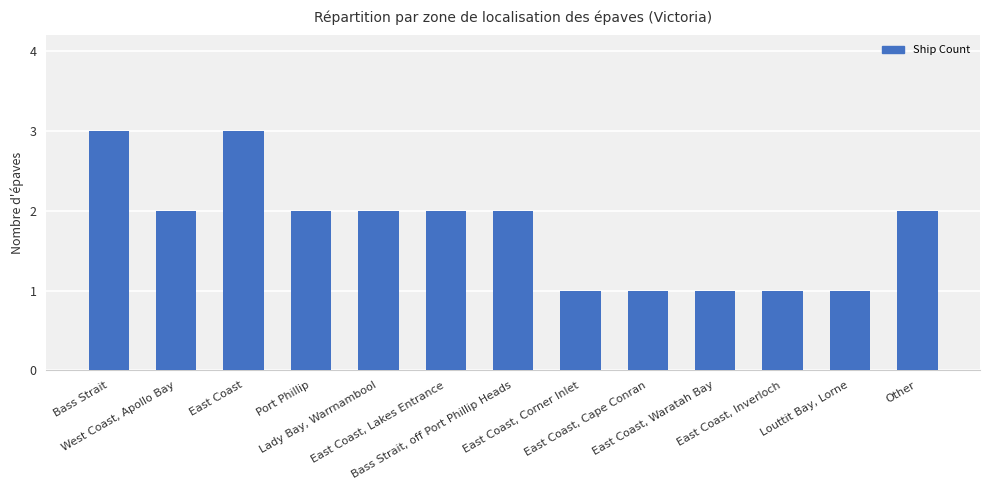

Does the chart contain stacked bars?

No